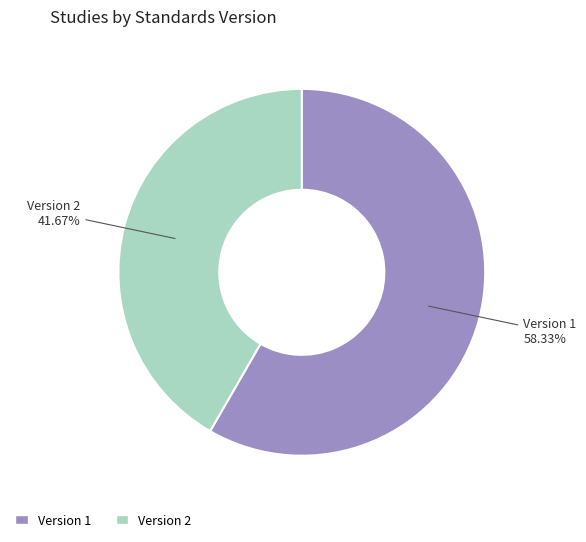

What is the ratio of the value at Version 2 to the value at Version 1?

0.7